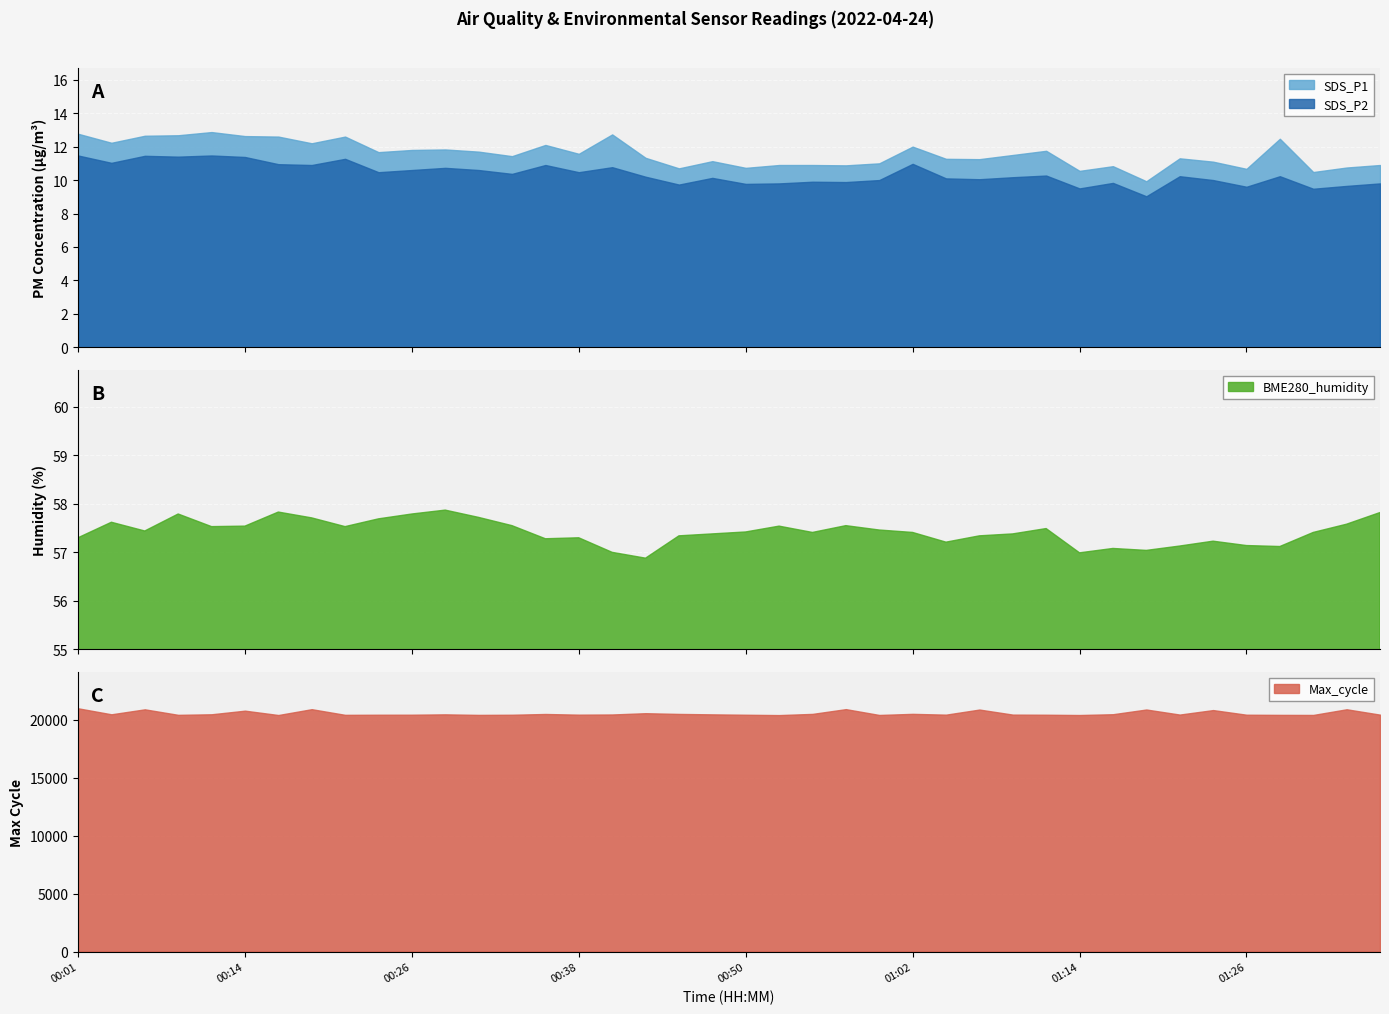

True or false: SDS_P1 and SDS_P2 cross at least once.

False